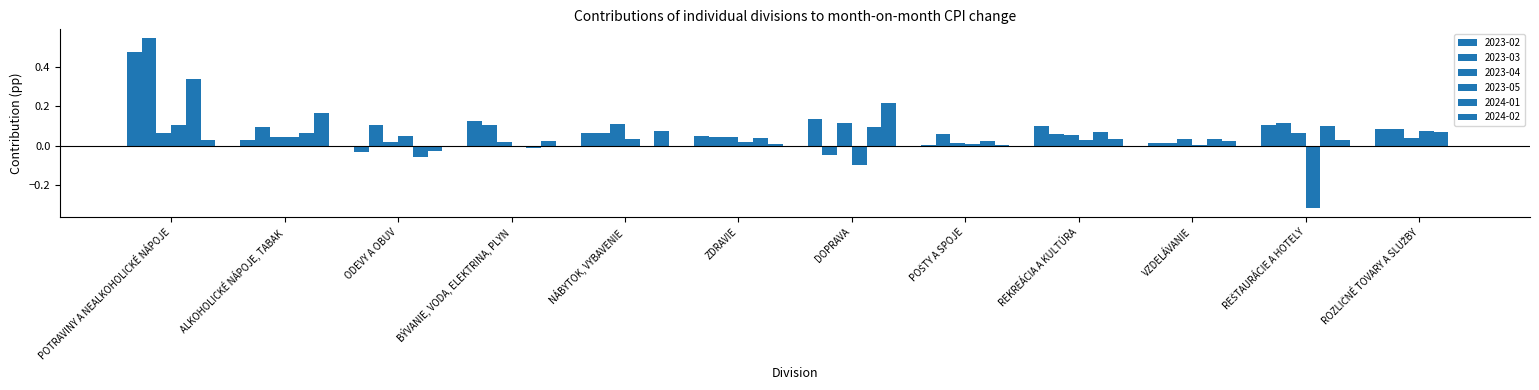

What is the greatest value displayed?

0.6